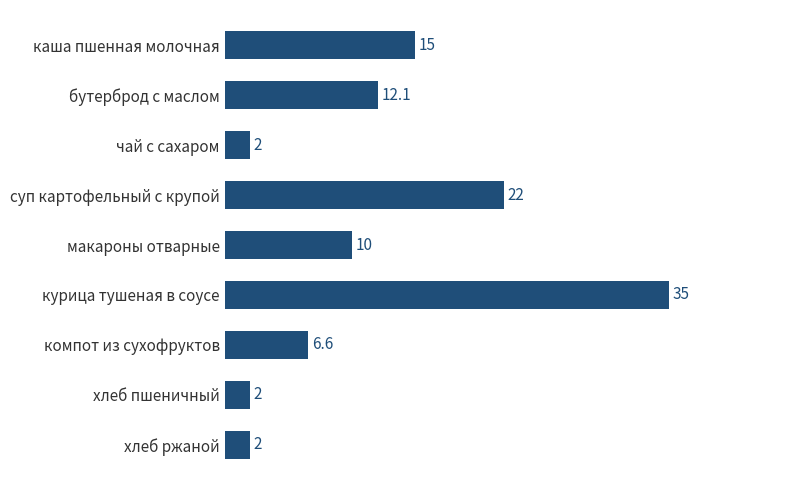

What is the average value?

11.9